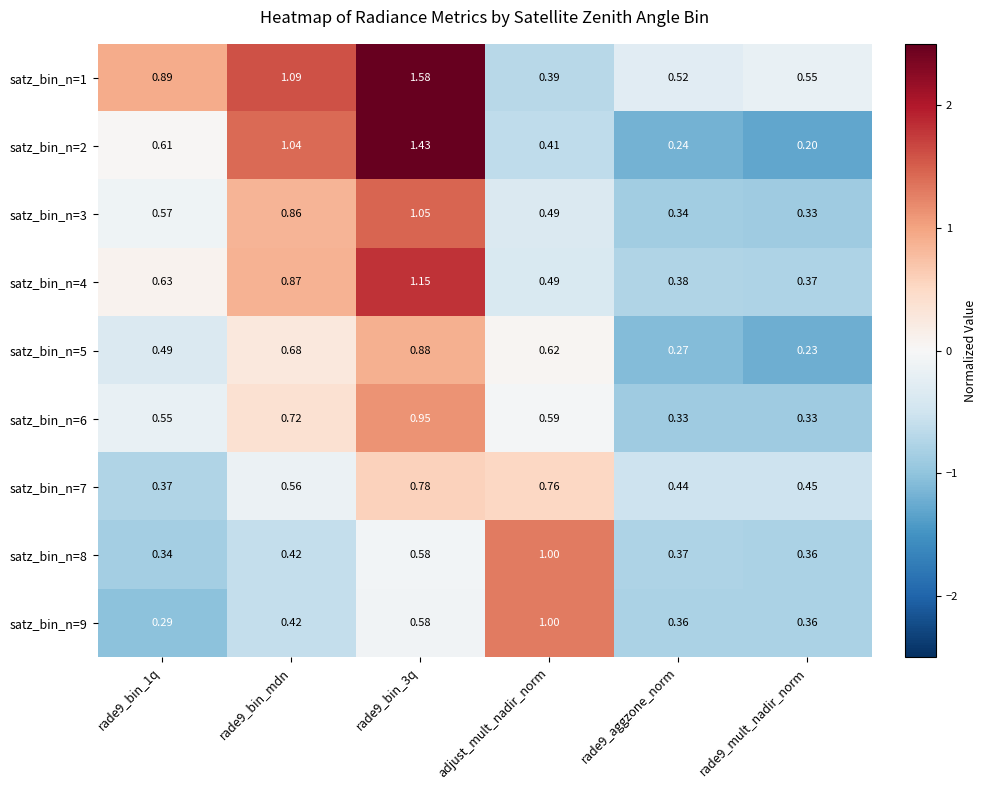

Which series has the largest total across all categories?

satz_bin_n=1